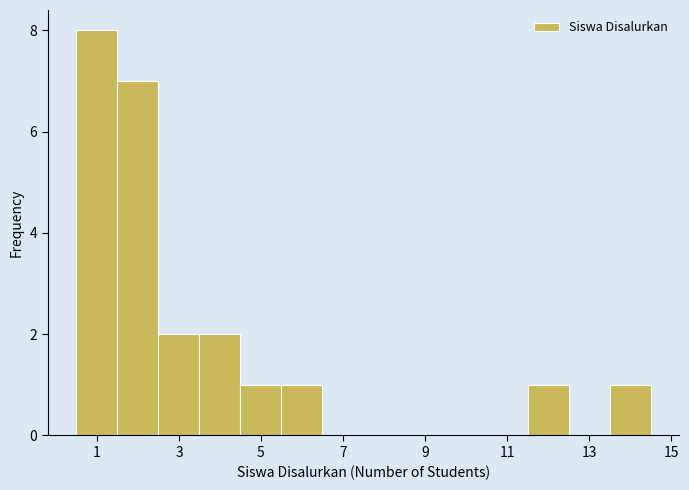

Which range on the x-axis has the tallest bar?

0.5 to 1.5